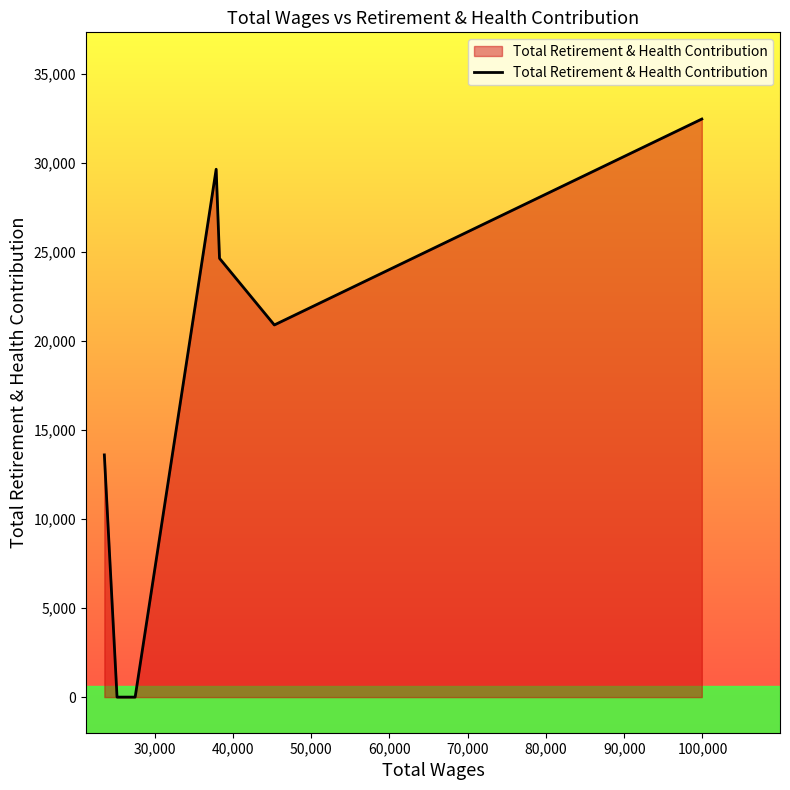

Reading left to right, extract all data points from this chart.

13605	0	0	0	29649	24645	20903	32469